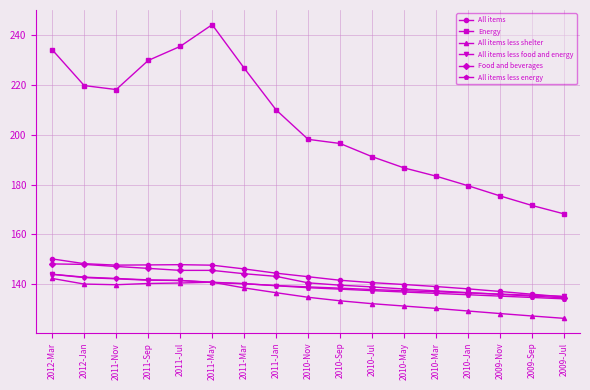

What is the label of the 14th point from the right?

2011-Sep